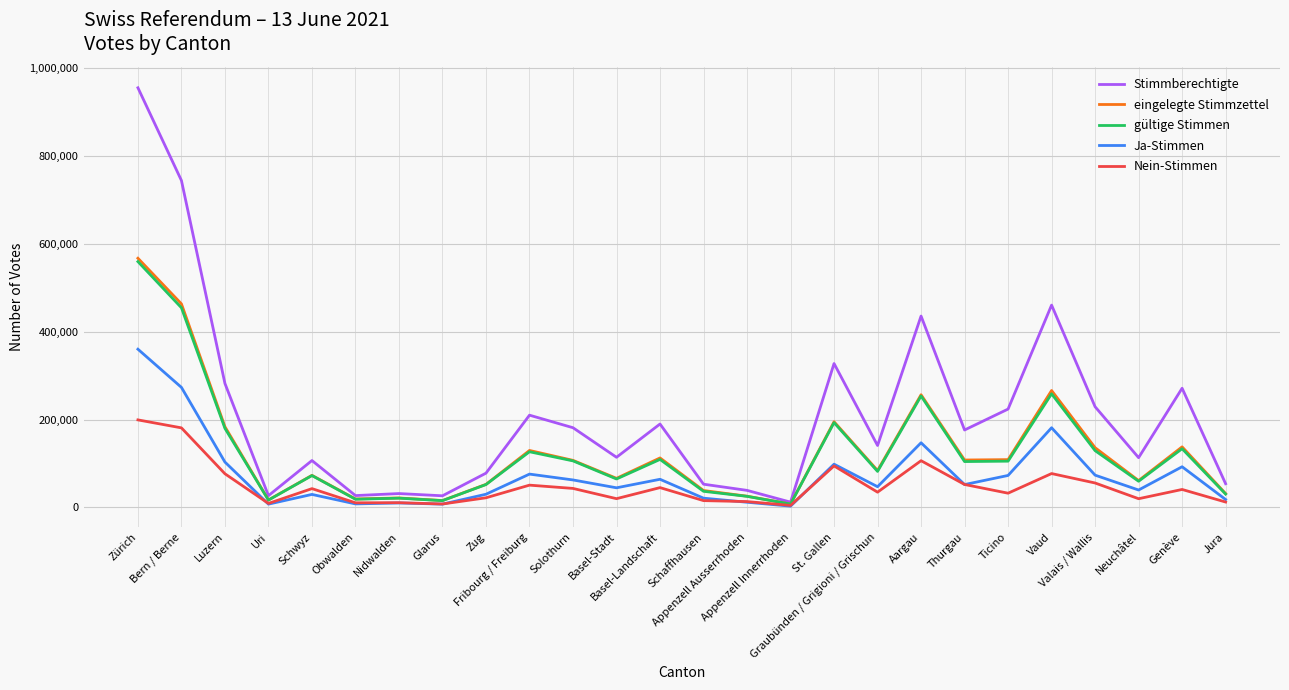

At which label is Stimmberechtigte closest to 483242?

Vaud